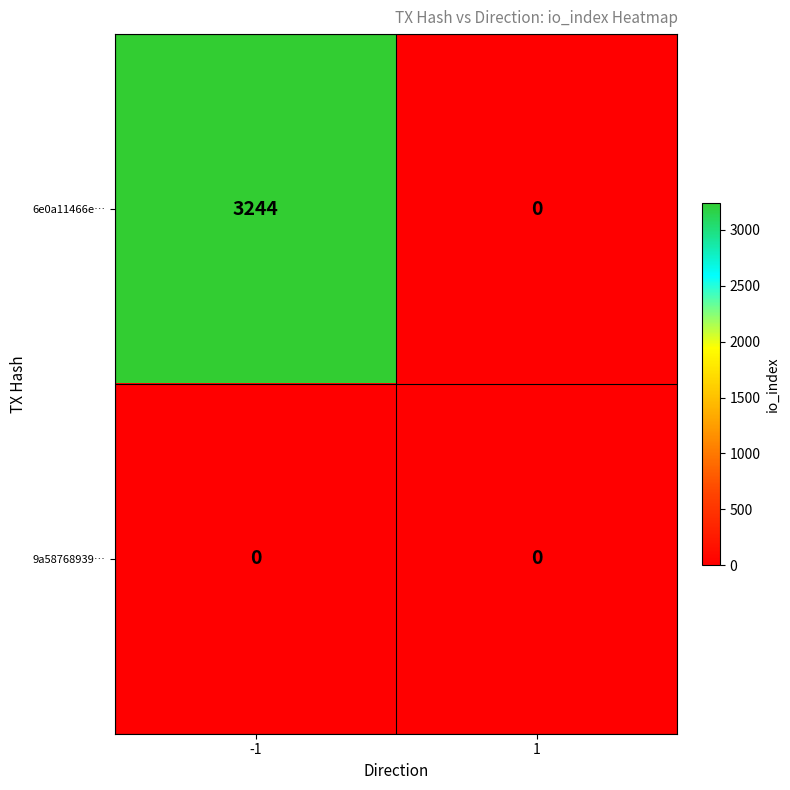

Reading right to left, what are all the values shown in this chart?

6e0a11466e…: 0	3244
9a58768939…: 0	0